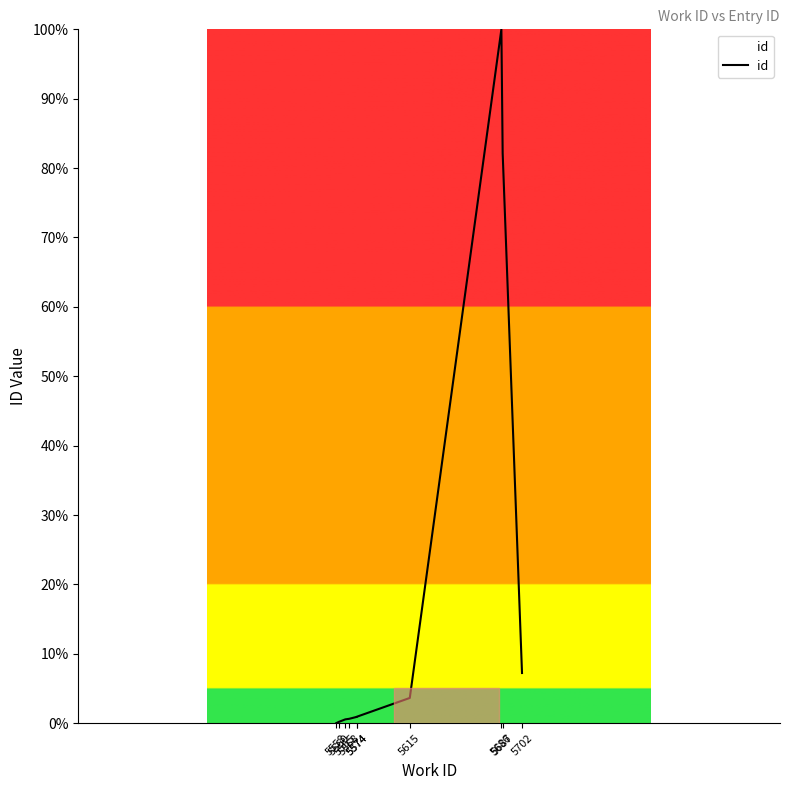

What is the change in value from 5568 to 5615?

+3.0